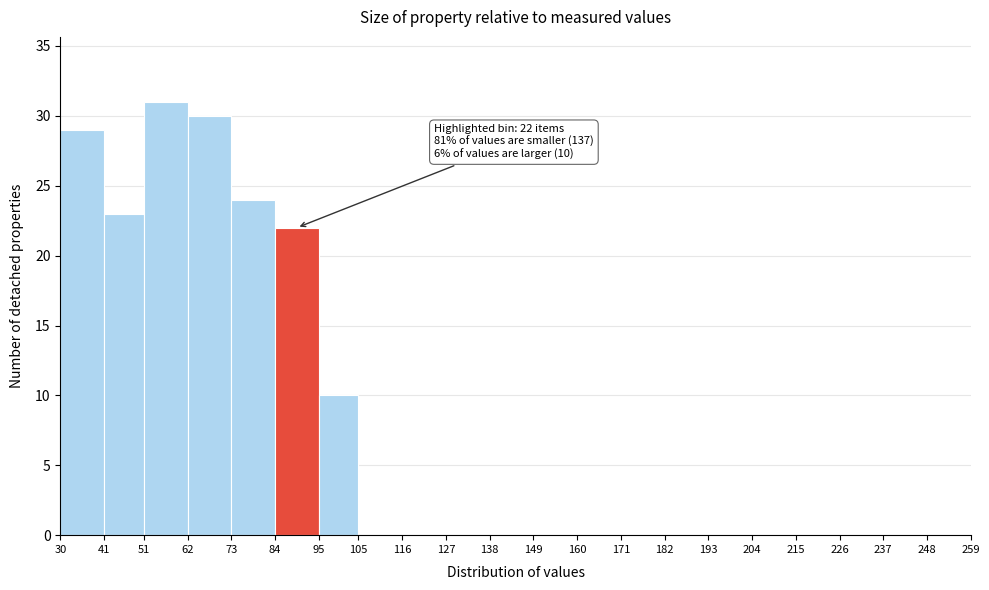

Over which range of the x-axis is the bar tallest?

51 to 62